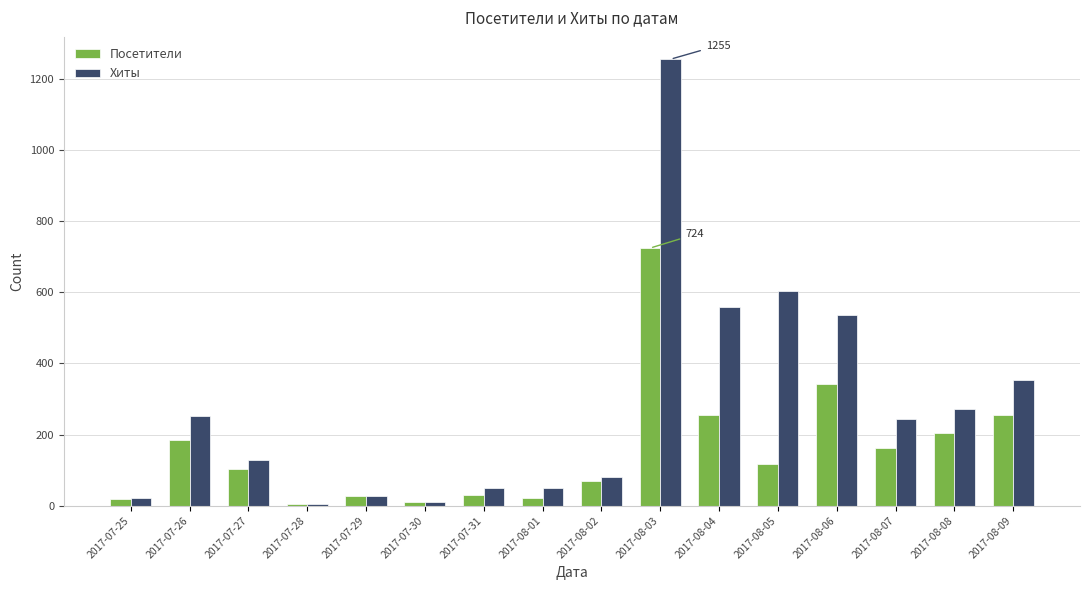

At which label is Хиты closest to 630?

2017-08-05